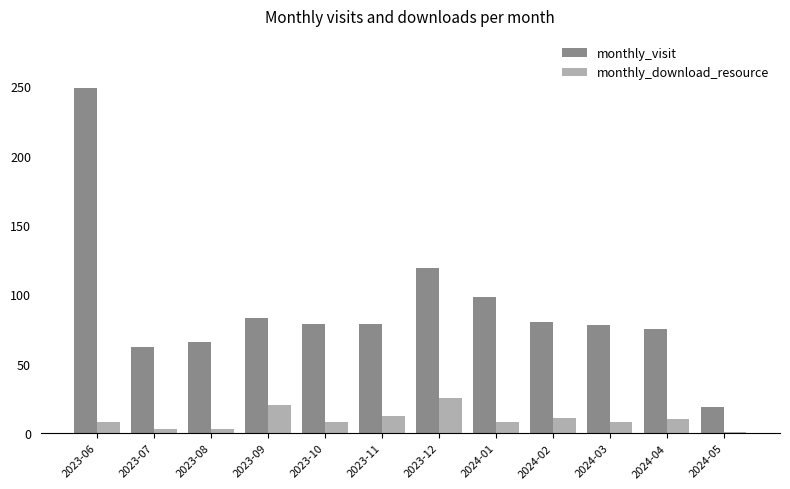

What is the difference between the maximum and minimum values in the monthly_download_resource series?

24